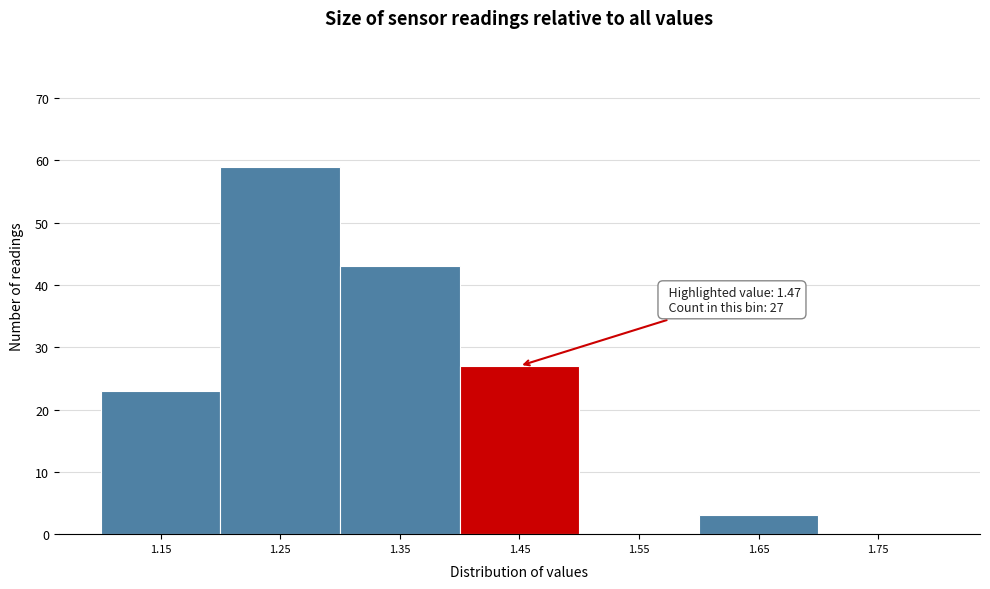

Reading left to right, extract all data points from this chart.

1.15=23	1.25=59	1.35=43	1.45=27	1.55=0	1.65=3	1.75=0